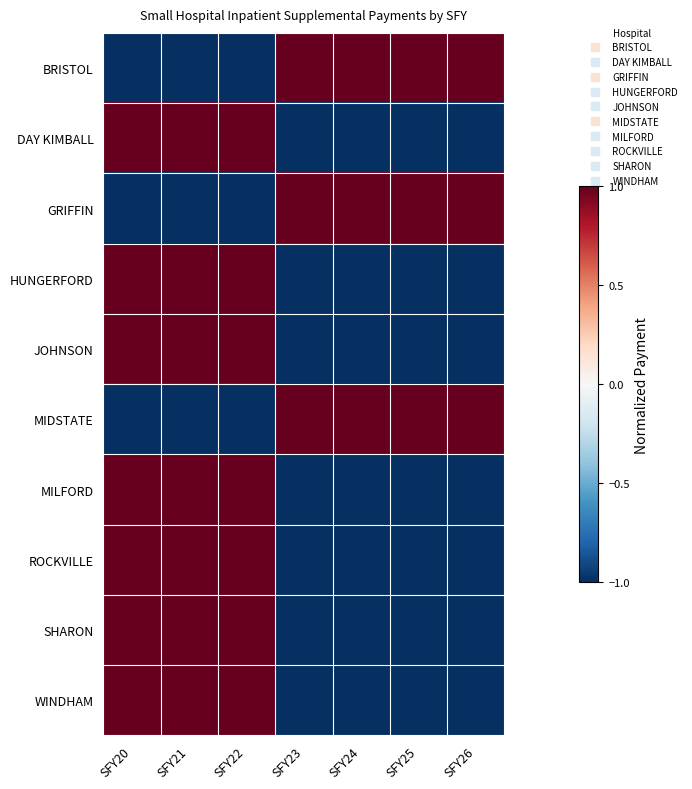

Reading left to right, extract all data points from this chart.

BRISTOL: SFY20=-1	SFY21=-1	SFY22=-1	SFY23=1	SFY24=1	SFY25=1	SFY26=1
DAY KIMBALL: SFY20=1	SFY21=1	SFY22=1	SFY23=-1	SFY24=-1	SFY25=-1	SFY26=-1
GRIFFIN: SFY20=-1	SFY21=-1	SFY22=-1	SFY23=1	SFY24=1	SFY25=1	SFY26=1
HUNGERFORD: SFY20=1	SFY21=1	SFY22=1	SFY23=-1	SFY24=-1	SFY25=-1	SFY26=-1
JOHNSON: SFY20=1	SFY21=1	SFY22=1	SFY23=-1	SFY24=-1	SFY25=-1	SFY26=-1
MIDSTATE: SFY20=-1	SFY21=-1	SFY22=-1	SFY23=1	SFY24=1	SFY25=1	SFY26=1
MILFORD: SFY20=1	SFY21=1	SFY22=1	SFY23=-1	SFY24=-1	SFY25=-1	SFY26=-1
ROCKVILLE: SFY20=1	SFY21=1	SFY22=1	SFY23=-1	SFY24=-1	SFY25=-1	SFY26=-1
SHARON: SFY20=1	SFY21=1	SFY22=1	SFY23=-1	SFY24=-1	SFY25=-1	SFY26=-1
WINDHAM: SFY20=1	SFY21=1	SFY22=1	SFY23=-1	SFY24=-1	SFY25=-1	SFY26=-1